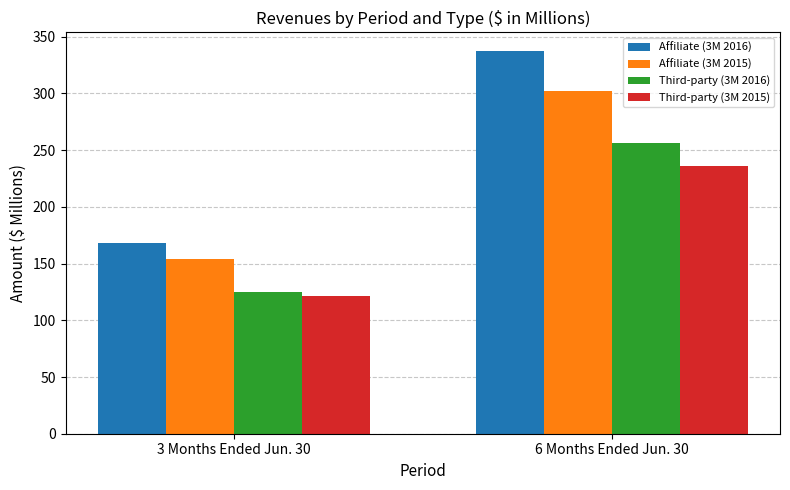

How many Affiliate (3M 2015) values are between 154 and 302?

2